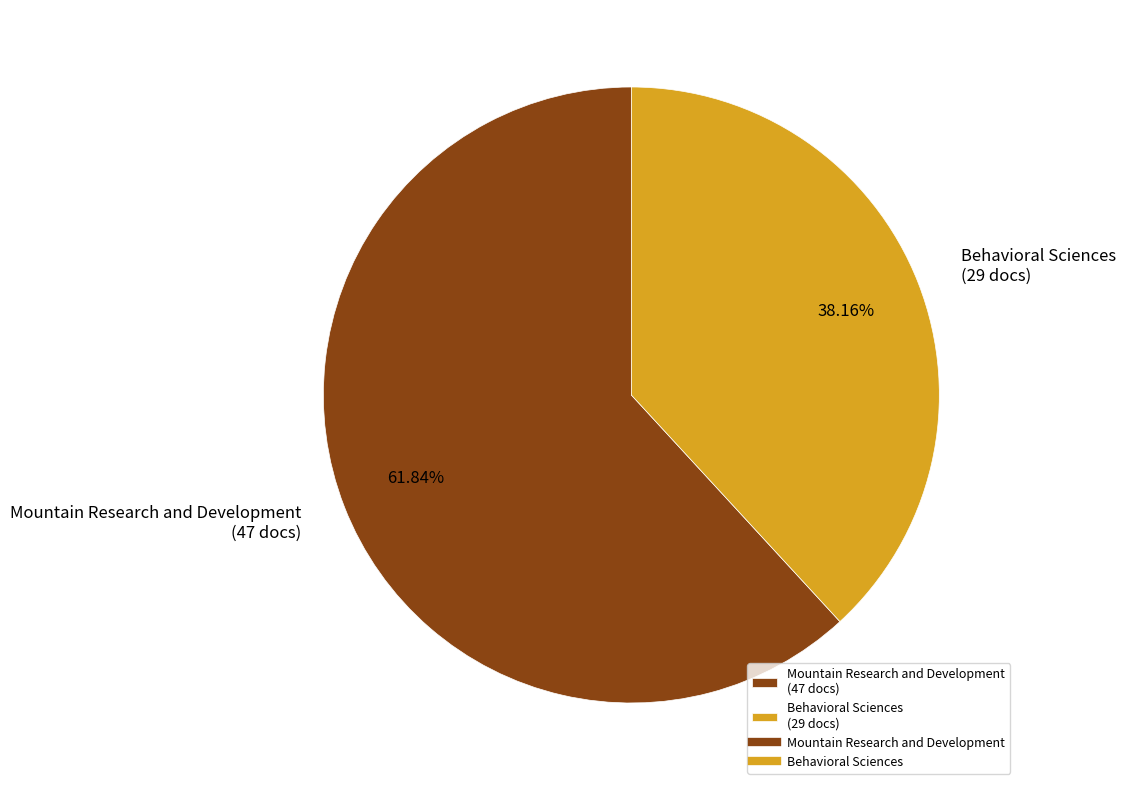

The Mountain Research and Development slice represents 71% of the pie. True or false?

False